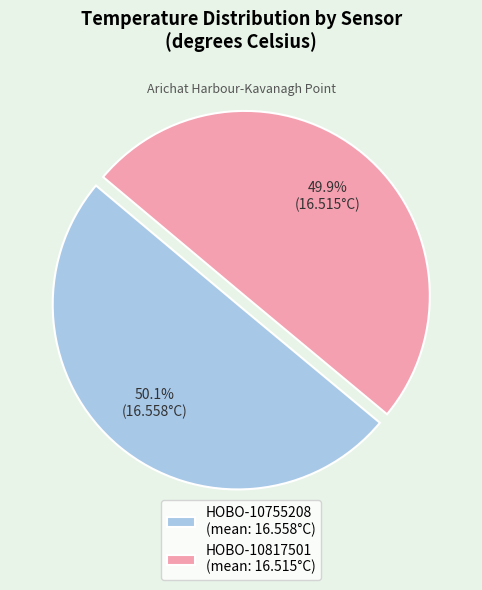

Combined, what portion of the pie is HOBO-10817501 and HOBO-10755208?

100.0%